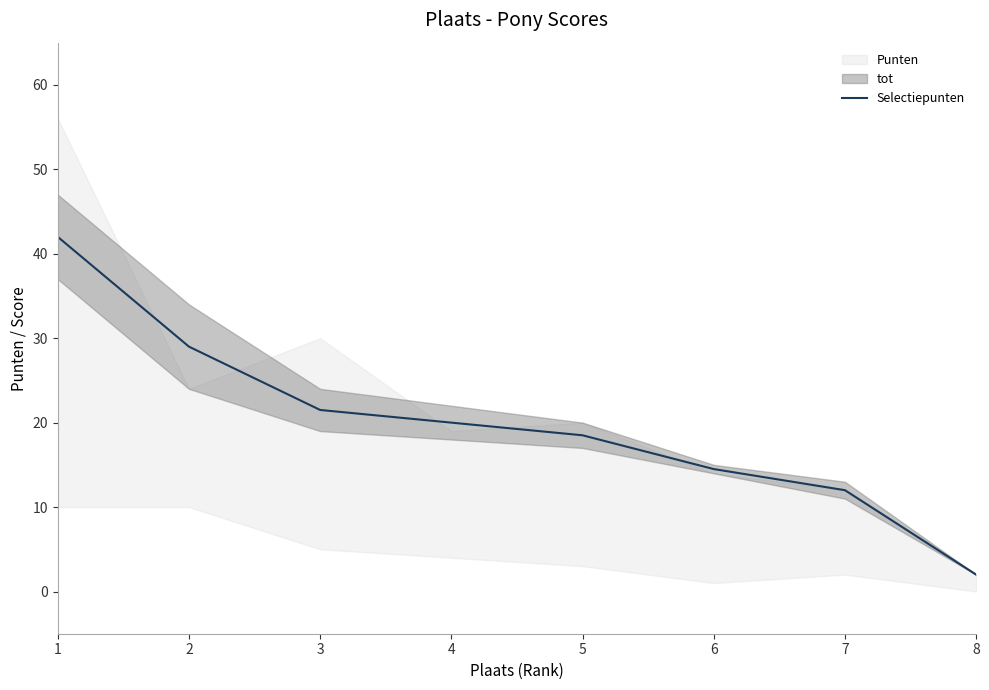

What is the value of the 7th point from the left?

12.0